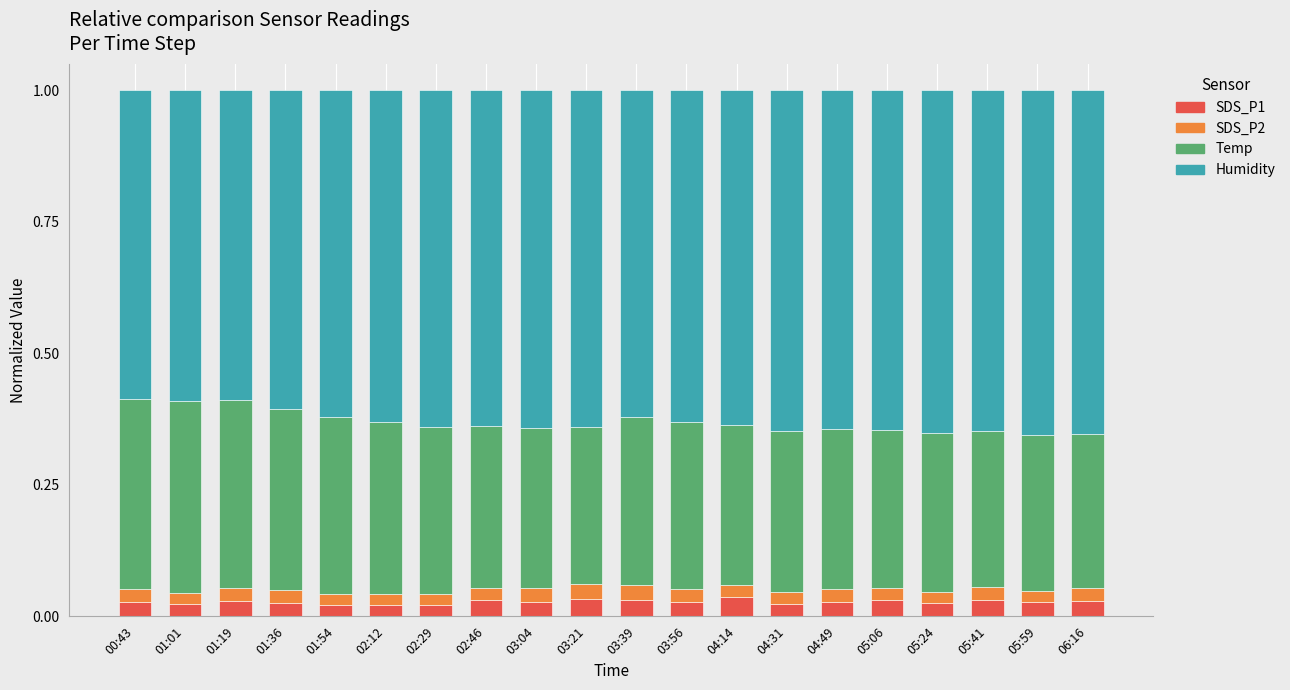

How many bars are there in total?

20